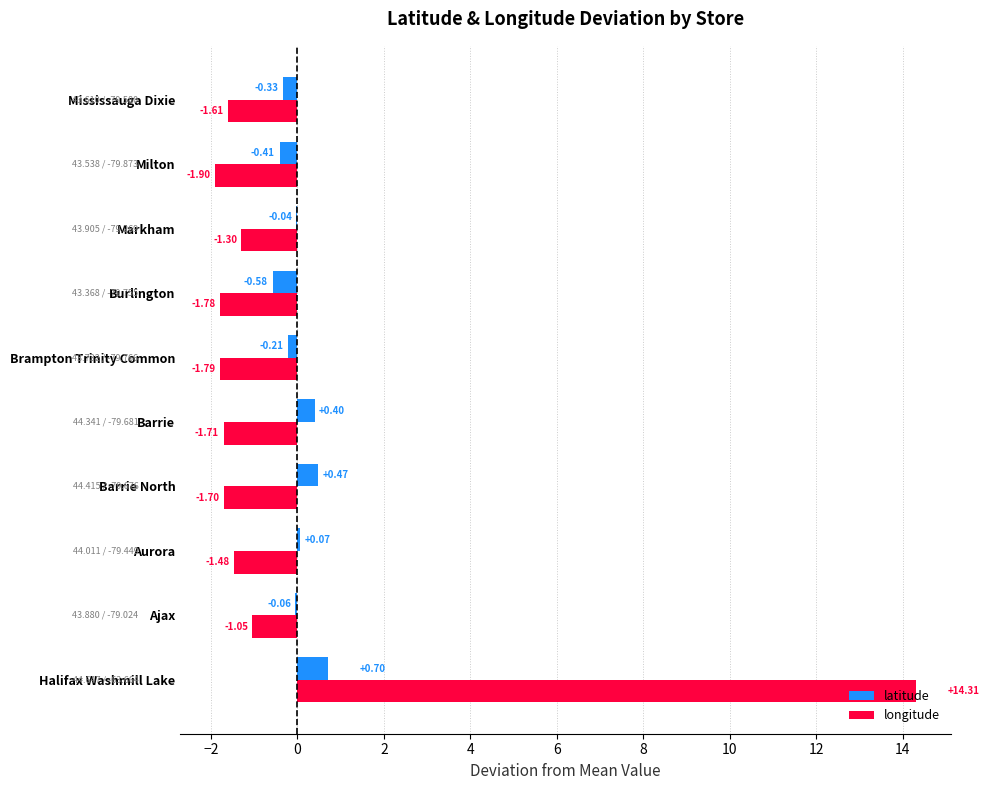

Which series changed the most between Barrie North and Barrie?

latitude